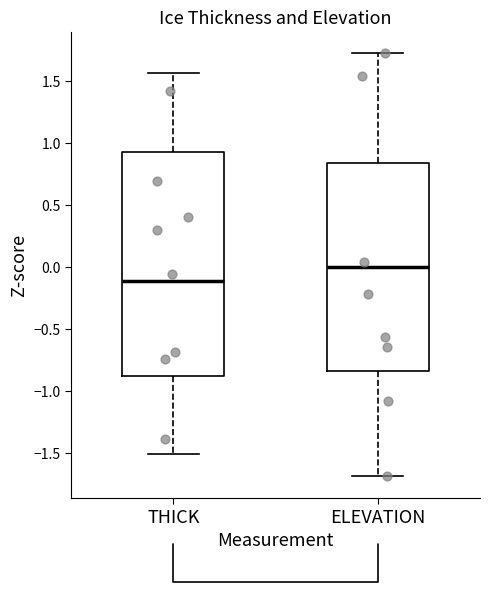

Where does the upper whisker of the box for ELEVATION end on the y-axis? The values are not printed on the chart, so give them approximately, as read against the axis.

1.70